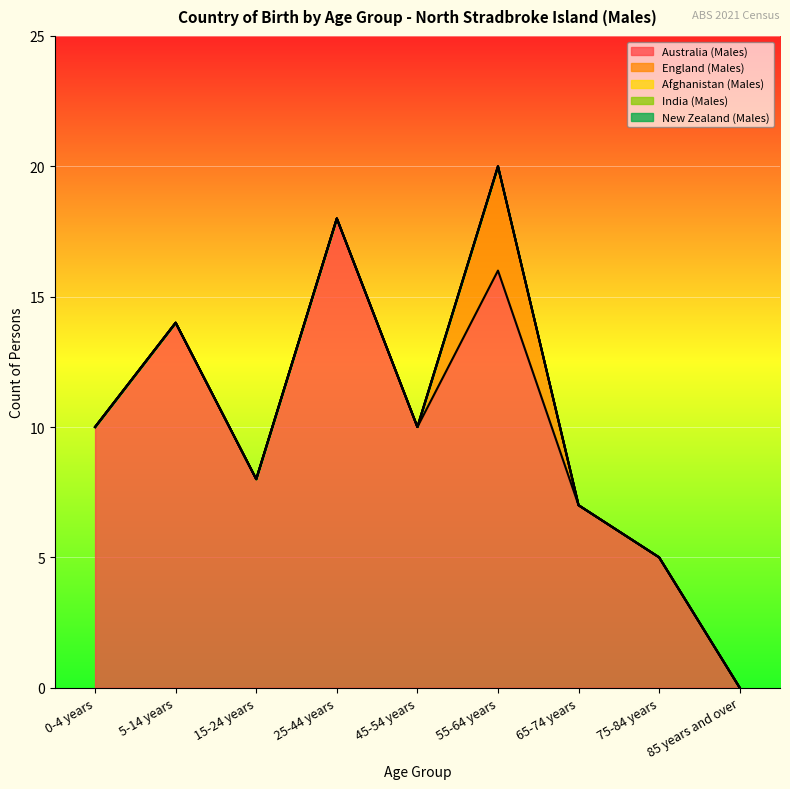

What is the difference between the maximum and minimum values in the Australia (Males) series?

18